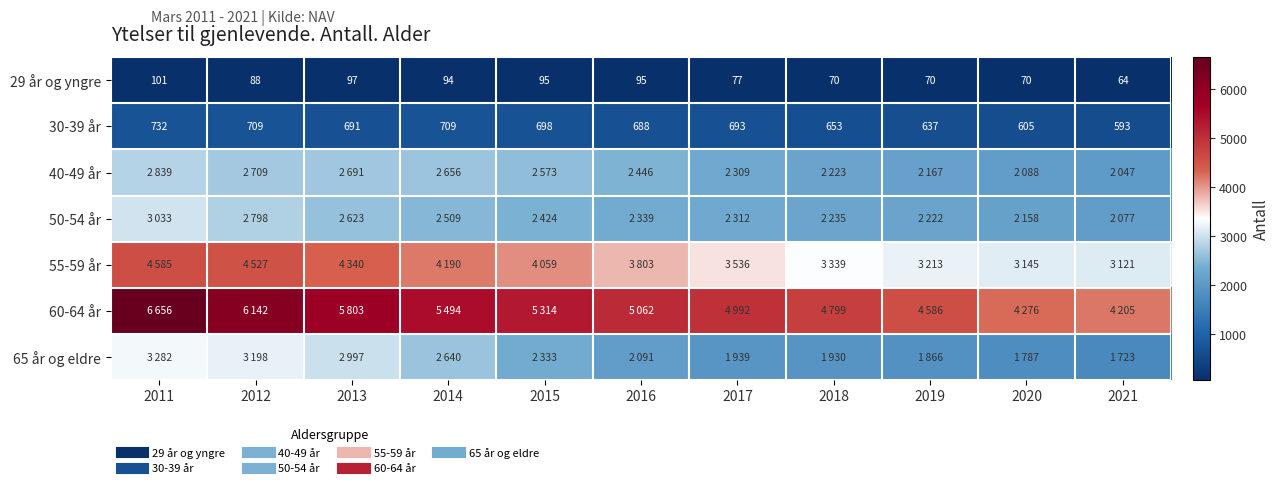

What is the maximum value shown in the chart?

6656